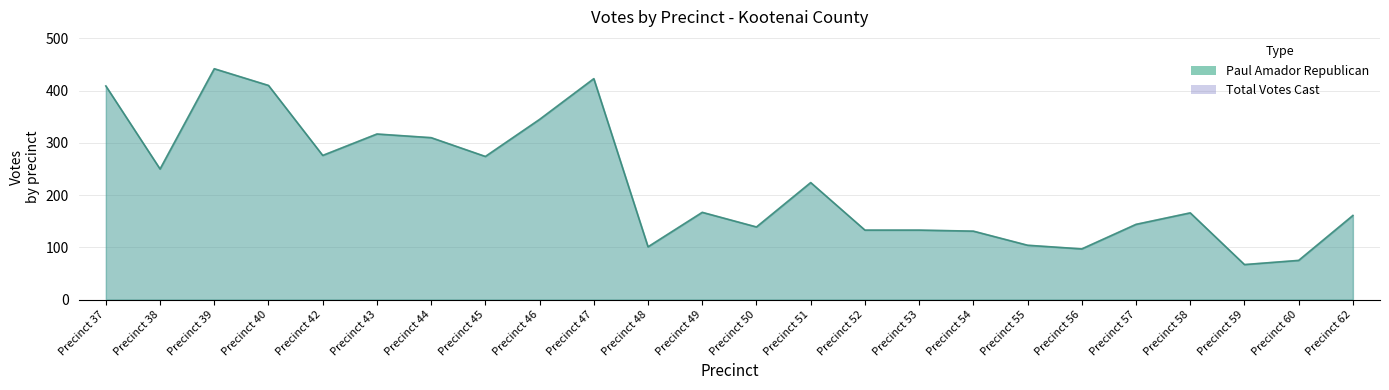

Which series has the largest total across all categories?

Paul Amador Republican